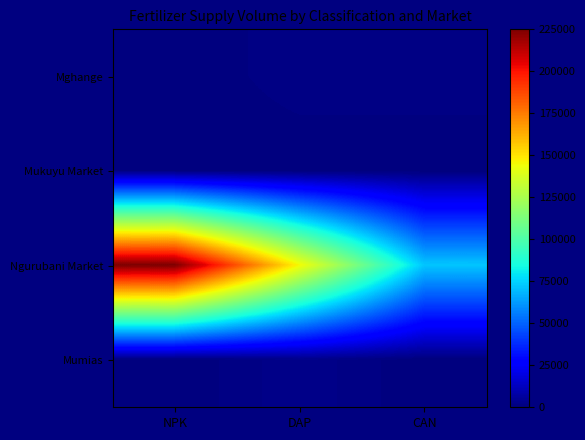

What is the total value across all series at NPK?

225000